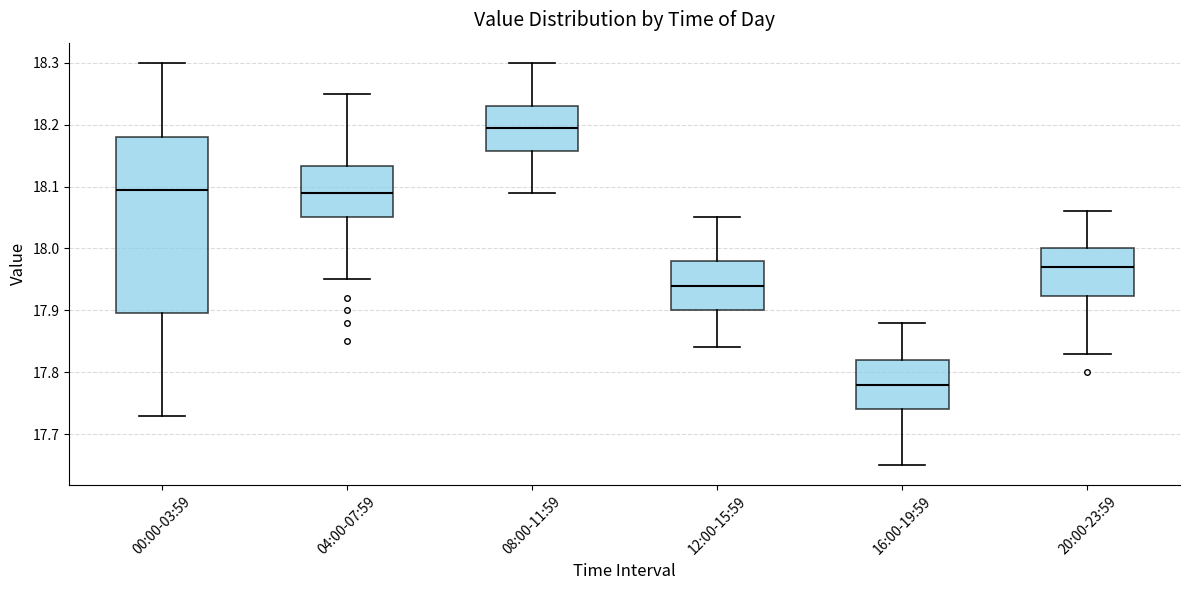

Where does the median line of the box for 00:00-03:59 sit on the y-axis? The values are not printed on the chart, so give them approximately, as read against the axis.

18.10